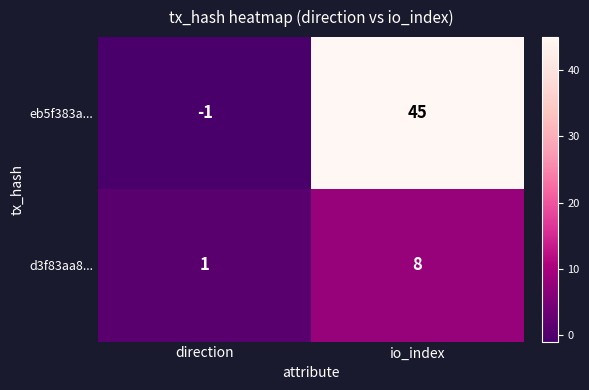

Rank the series by their average value, from lowest to highest.

d3f83aa8..., eb5f383a...